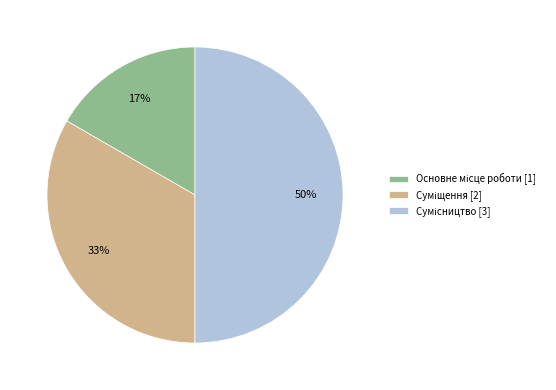

To the nearest percent, what is the average slice percentage?

33%